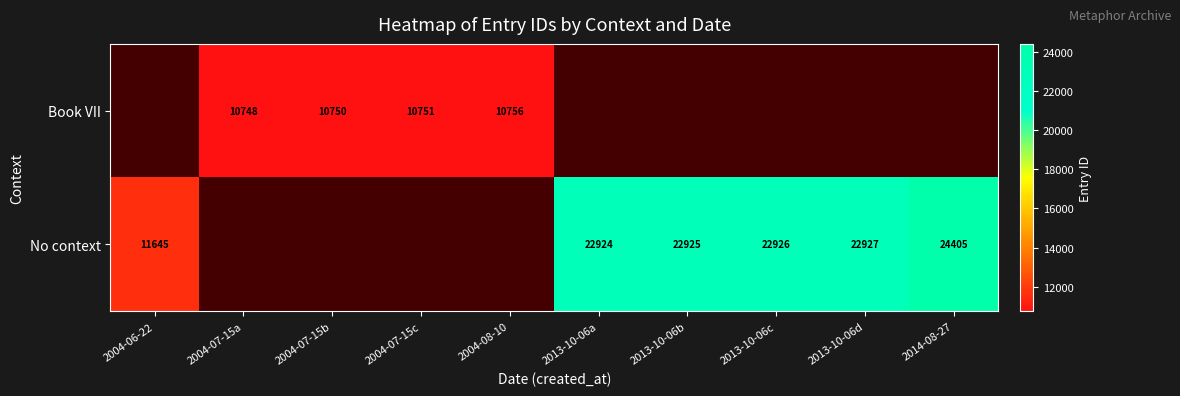

True or false: No context has a value of 10679 at 2013-10-06c.

False